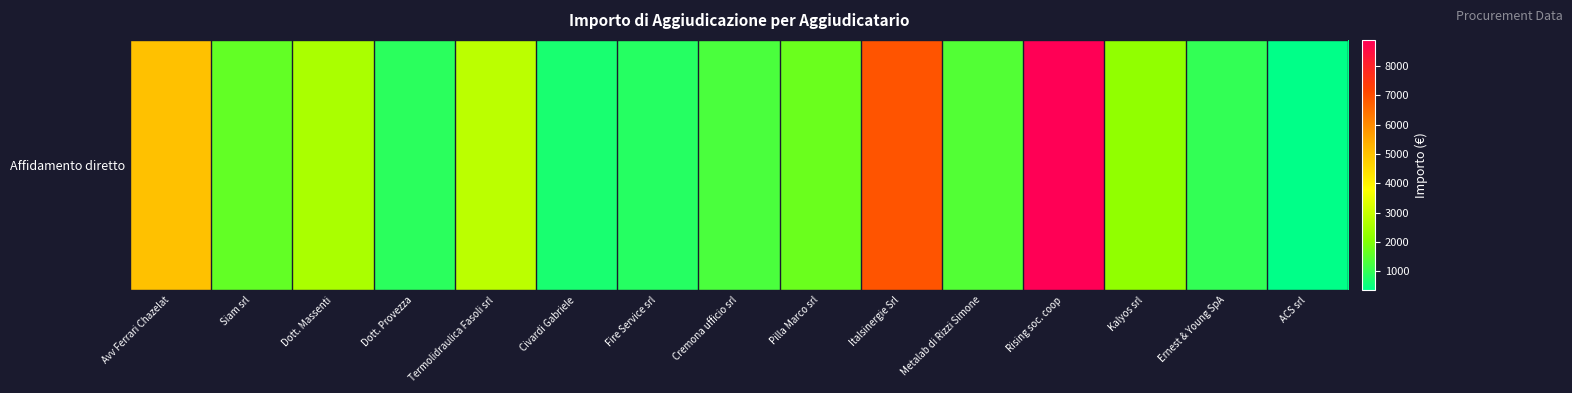

Reading right to left, list all the values displayed in this chart.

ACS srl=360.0	Ernest & Young SpA=1000.0	Kalyos srl=2200.0	Rising soc. coop=8895.0	Metalab di Rizzi Simone=1406.0	Italsinergie Srl=6922.0	Pilla Marco srl=1700.0	Cremona ufficio srl=1319.8	Fire Service srl=845.6	Civardi Gabriele=690.0	Termolidraulica Fasoli srl=2820.0	Dott. Provezza=925.4	Dott. Massenti=2585.0	Siam srl=1611.0	Avv Ferrari Chazelat=5000.0